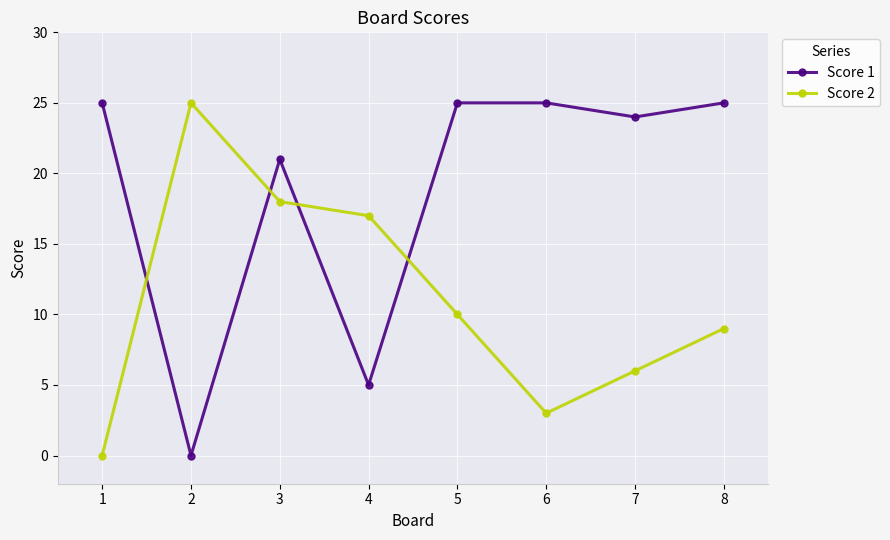

True or false: Score 2 has more than 0 interior local peaks.

True